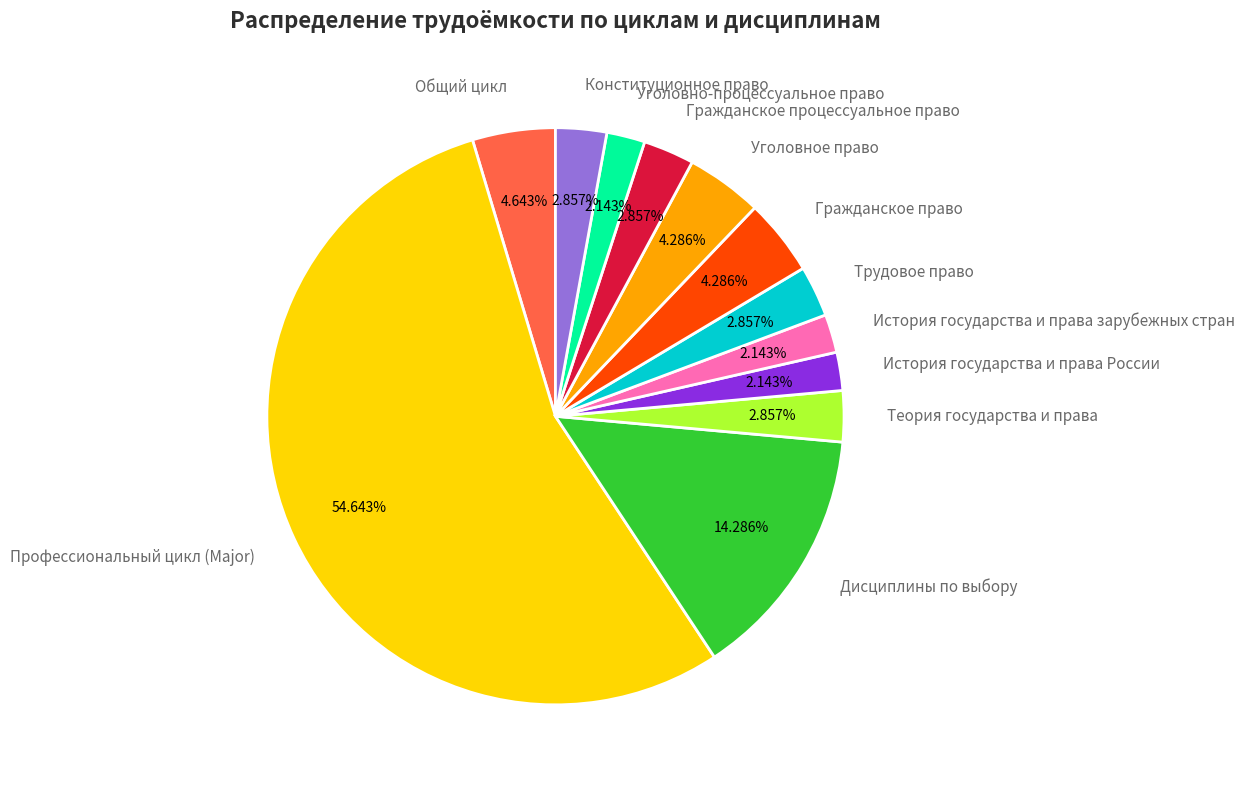

What is the majority slice?

Профессиональный цикл (Major)